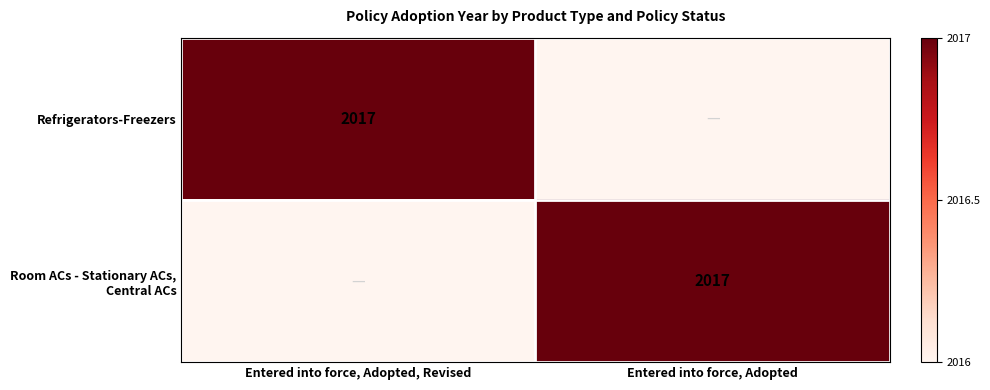

Is it true that Refrigerators-Freezers equals 2017 at Entered into force, Adopted, Revised?

True